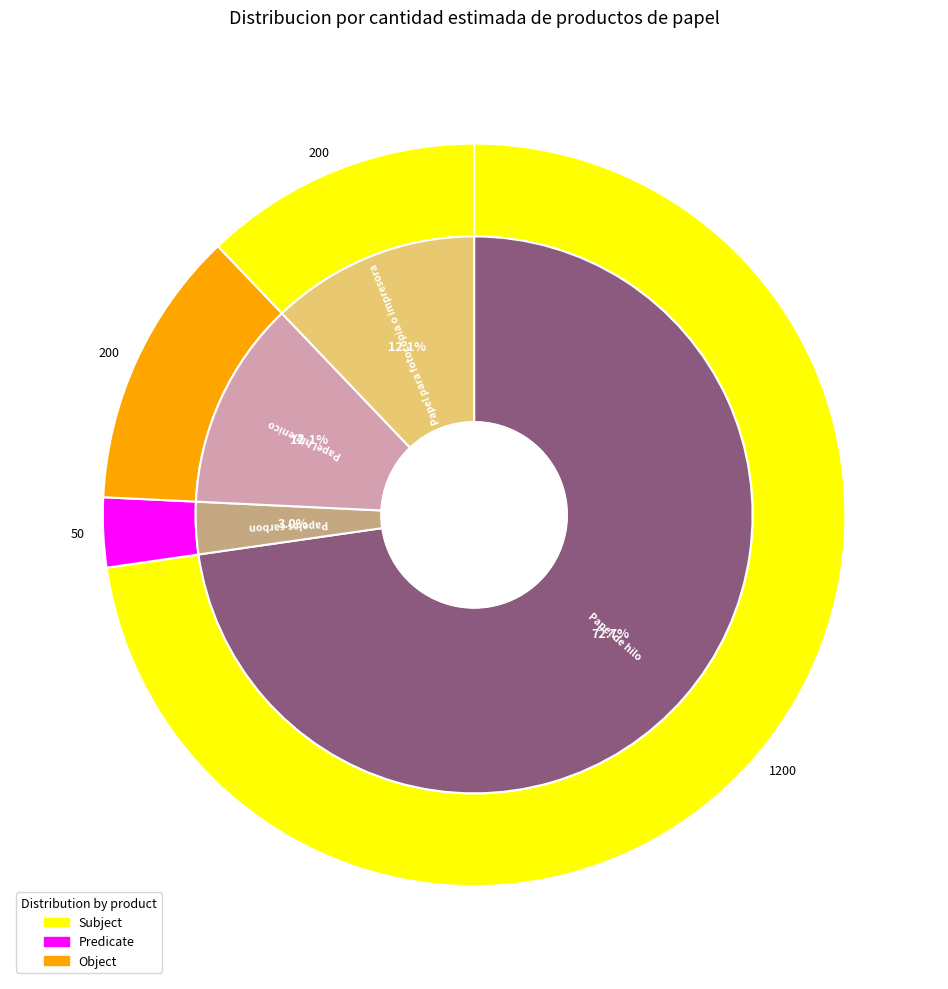

The Papel de hilo slice represents 67% of the pie. True or false?

False